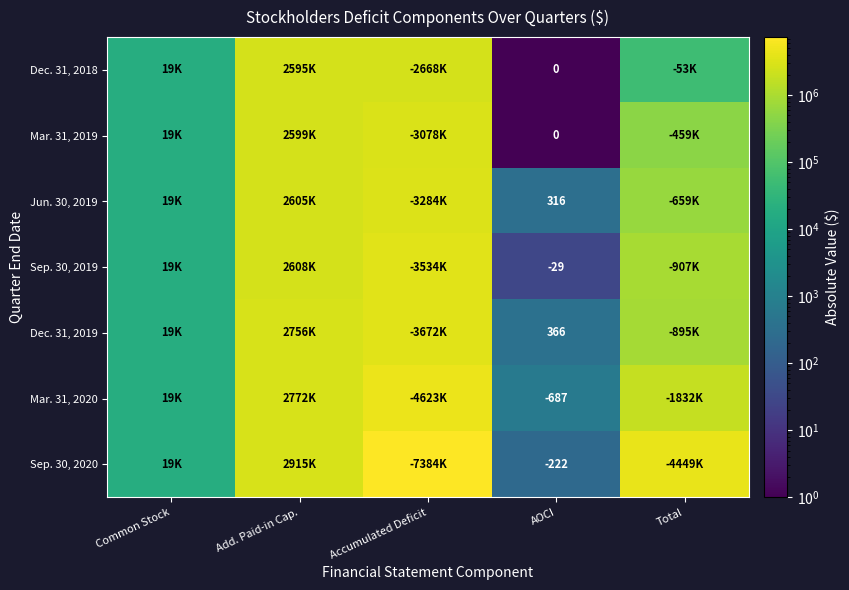

The value of Dec. 31, 2019 at AOCI is 366. True or false?

True